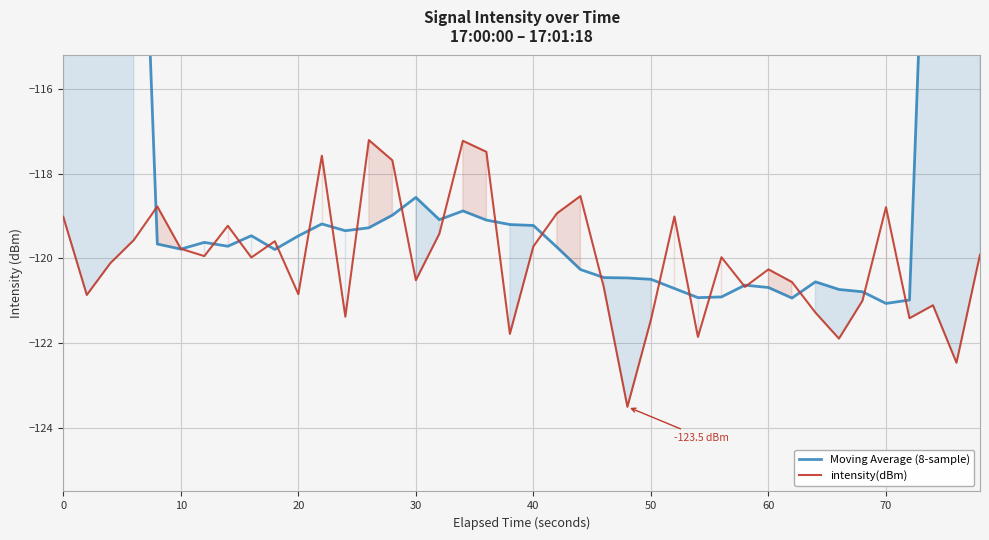

The value of Moving Average (8-sample) at 23 is -120.5. True or false?

True